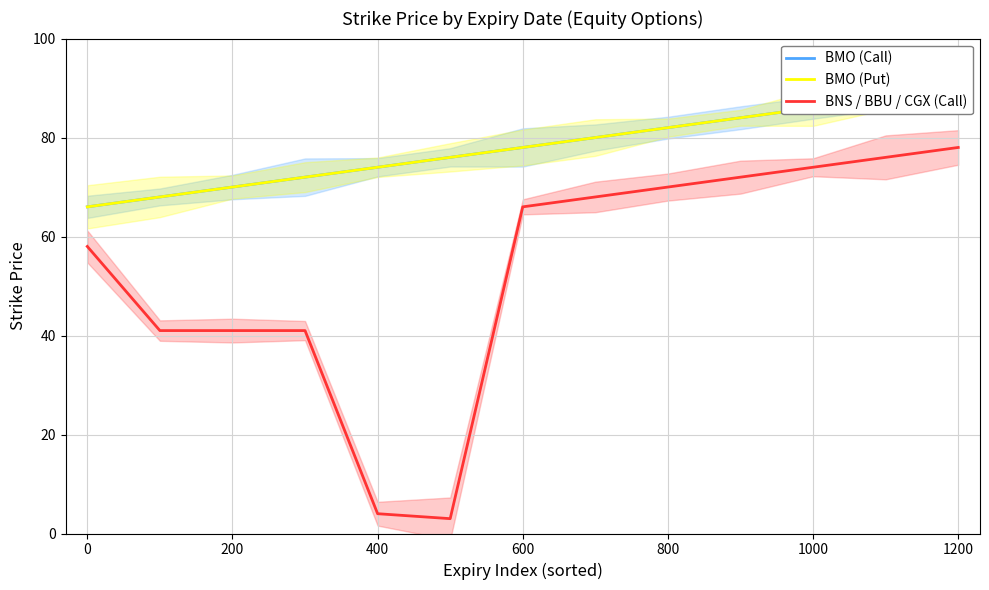

Does the chart have visible grid lines?

Yes